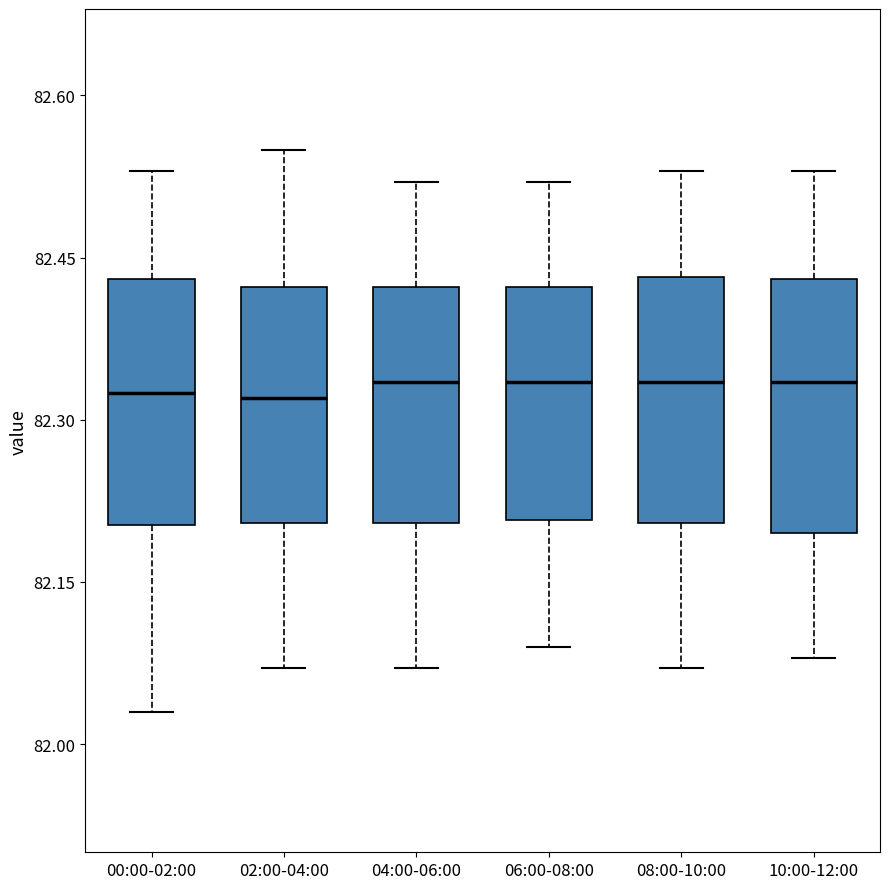

Reading left to right, read every box against the y-axis: the position of its median line, the range the box covers, and the ends of its whiskers. The values are not printed on the chart, so give them approximately, as read against the axis.

00:00-02:00: median 82.32, box 82.20 to 82.44, whiskers 82.04 to 82.54
02:00-04:00: median 82.32, box 82.20 to 82.42, whiskers 82.08 to 82.56
04:00-06:00: median 82.34, box 82.20 to 82.42, whiskers 82.08 to 82.52
06:00-08:00: median 82.34, box 82.20 to 82.42, whiskers 82.10 to 82.52
08:00-10:00: median 82.34, box 82.20 to 82.44, whiskers 82.08 to 82.54
10:00-12:00: median 82.34, box 82.20 to 82.44, whiskers 82.08 to 82.54